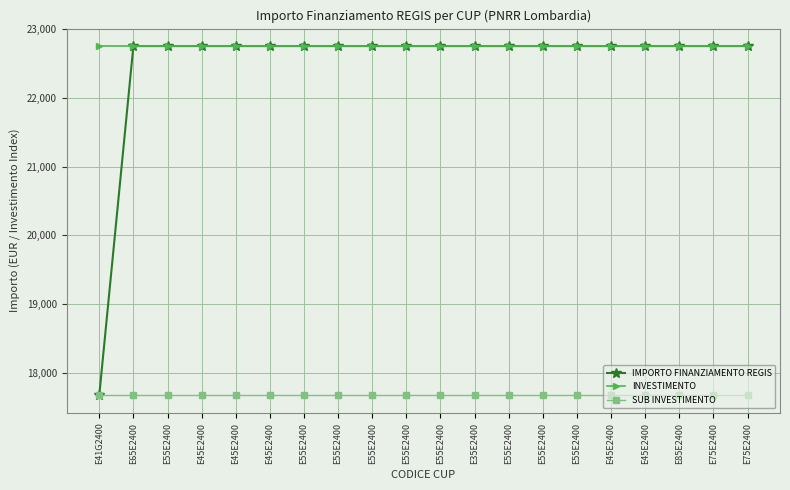

What are all the series names shown in the legend?

IMPORTO FINANZIAMENTO REGIS, INVESTIMENTO, SUB INVESTIMENTO